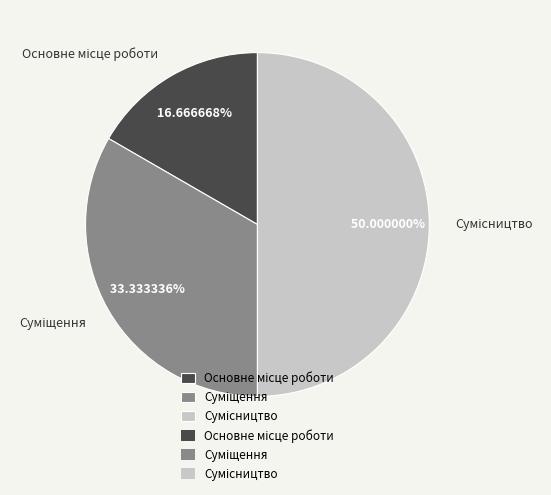

Rank the categories by value from lowest to highest.

Основне місце роботи, Суміщення, Сумісництво